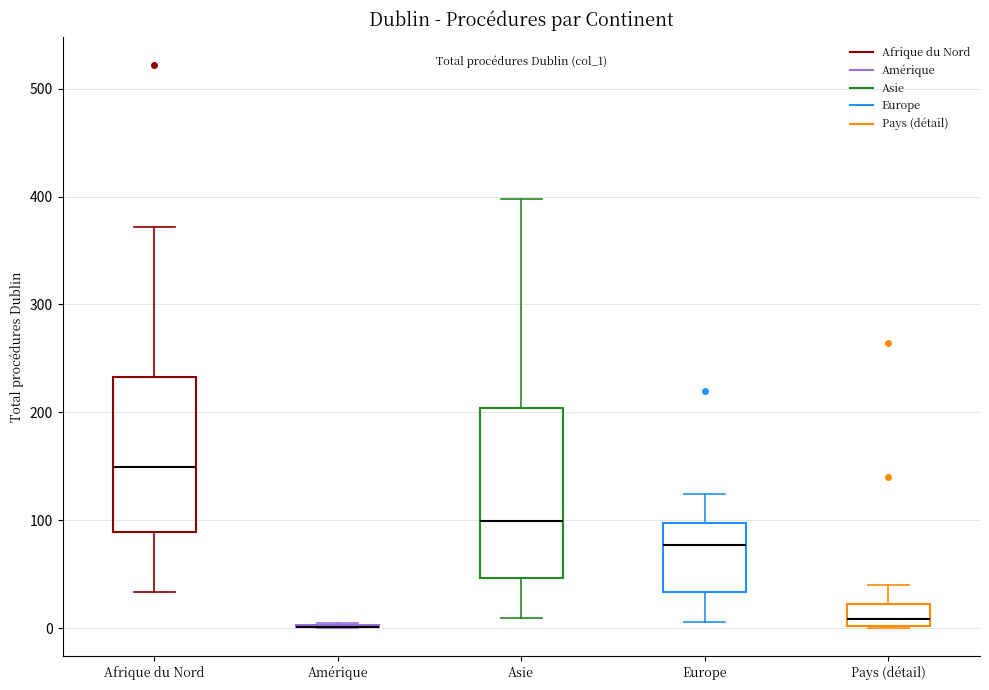

Where is the upper edge of the box for Asie on the y-axis? The values are not printed on the chart, so give them approximately, as read against the axis.

200